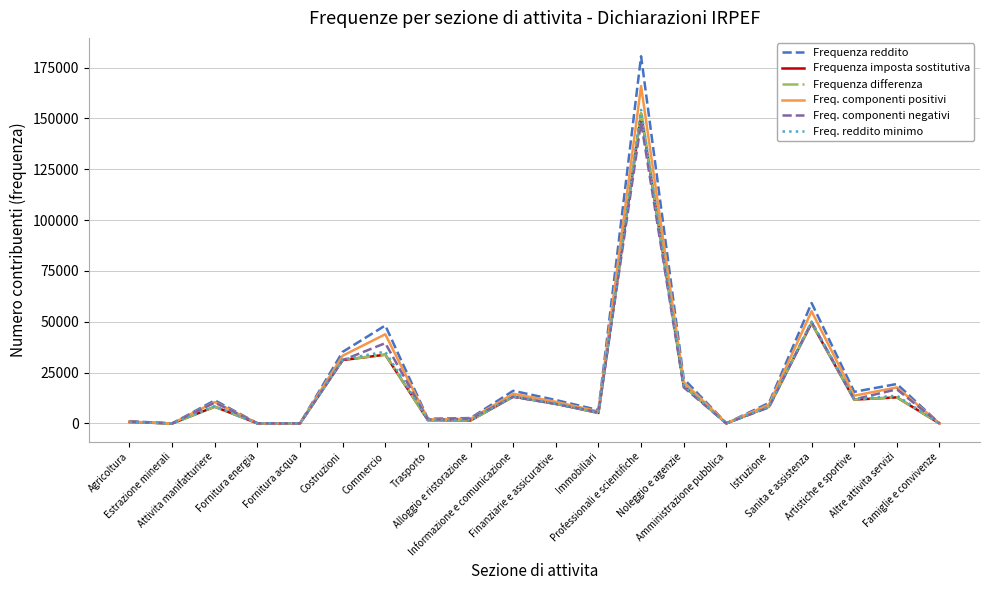

What is the difference between the maximum and minimum values in the Freq. componenti positivi series?

165883